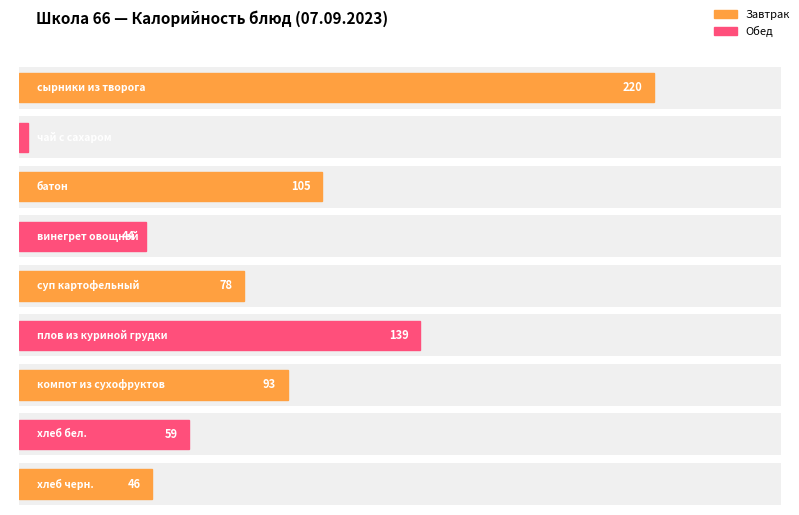

Reading left to right, list all the values displayed in this chart.

220	3	105	44	78	139	93	59	46